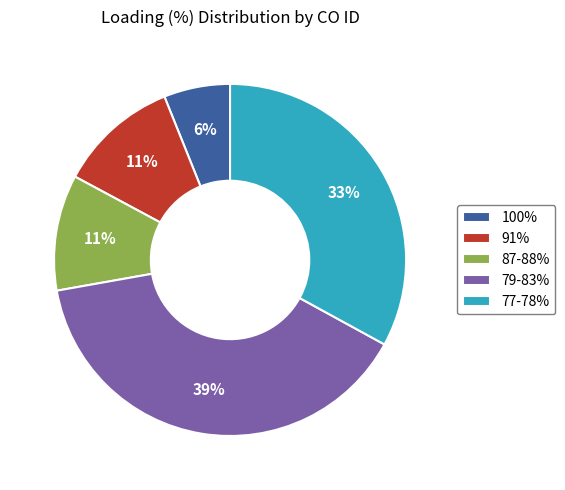

What percentage is the 77-78% slice, to the nearest percent?

33%